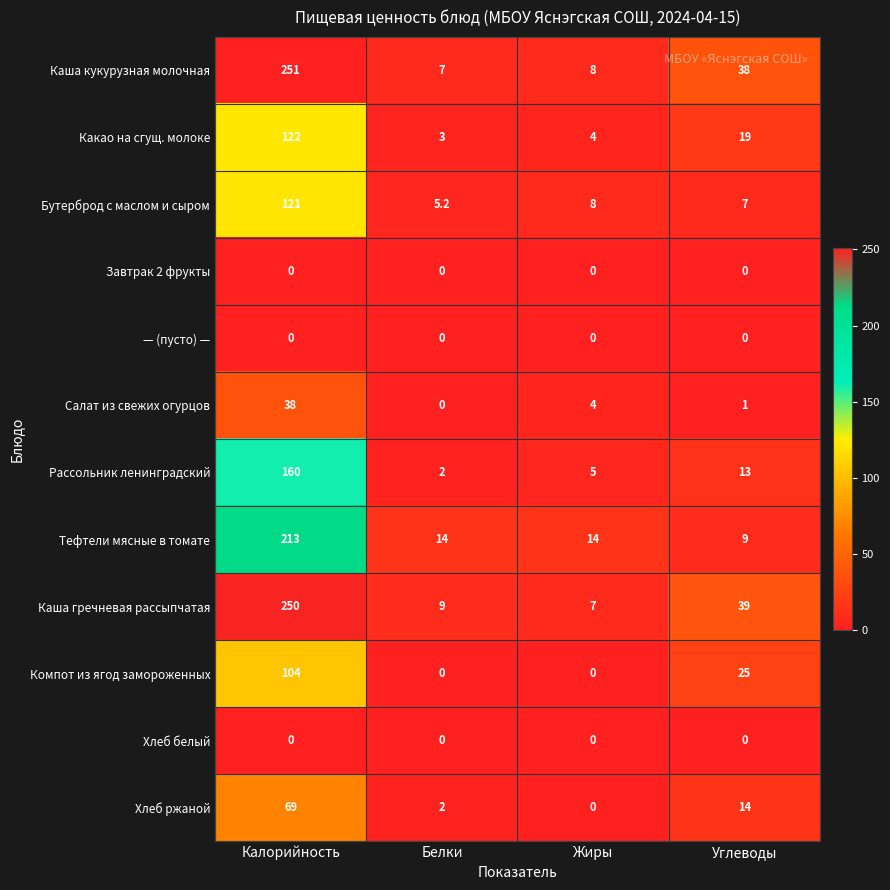

What is the difference between the highest and lowest values at Жиры?

14.0